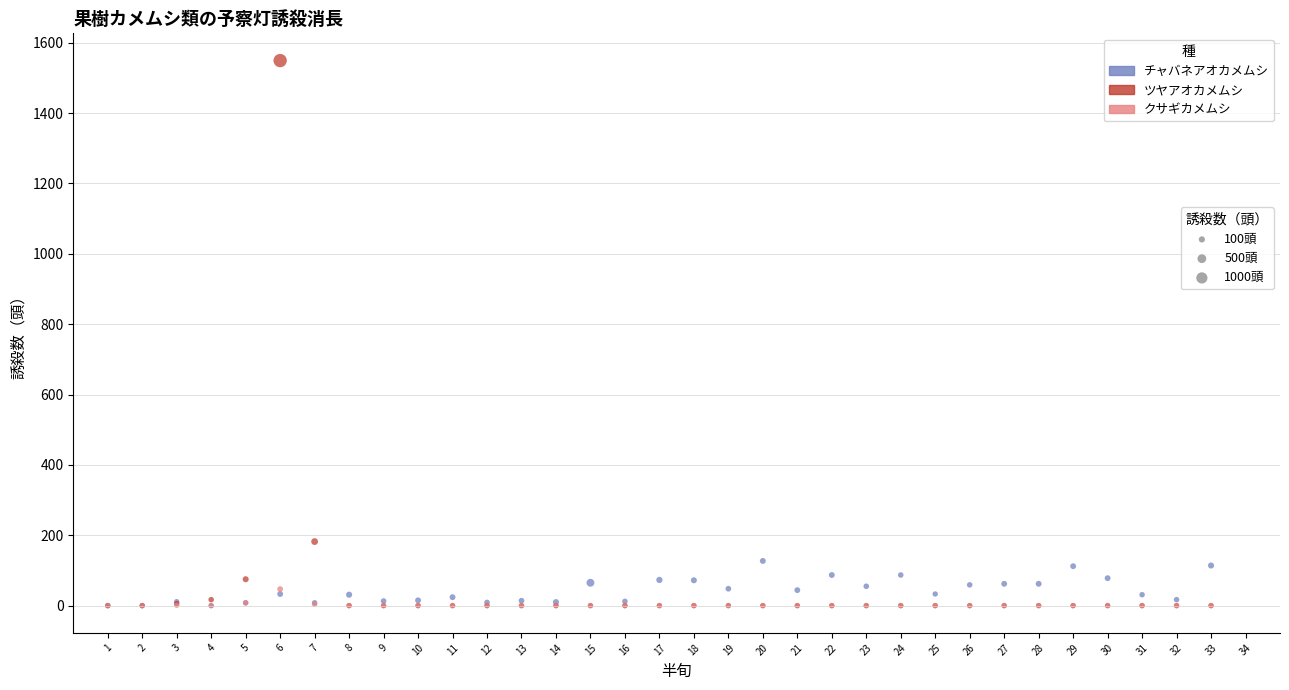

Across all series, what Y value is closest to 774?

182